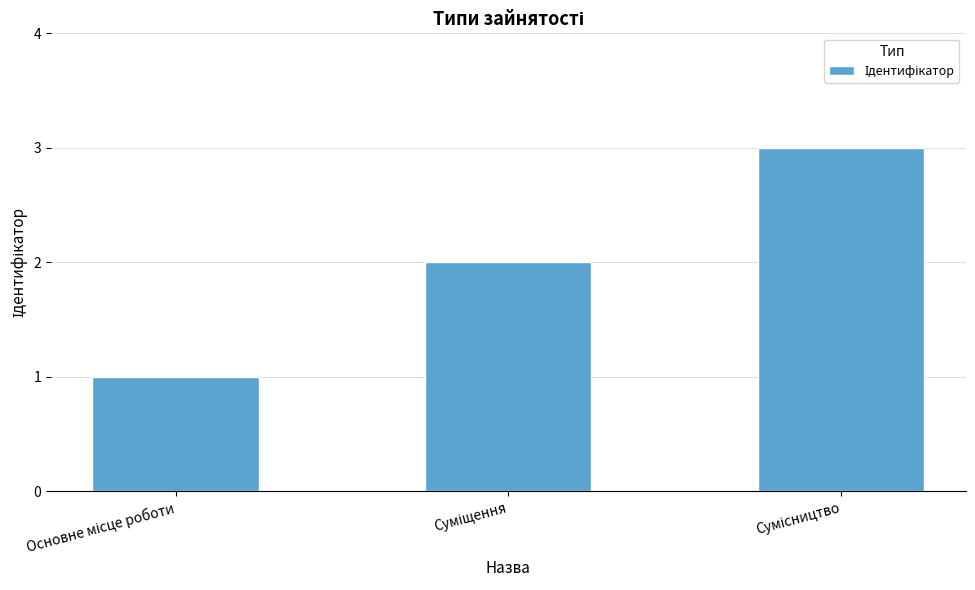

How many data points are less than 2?

1